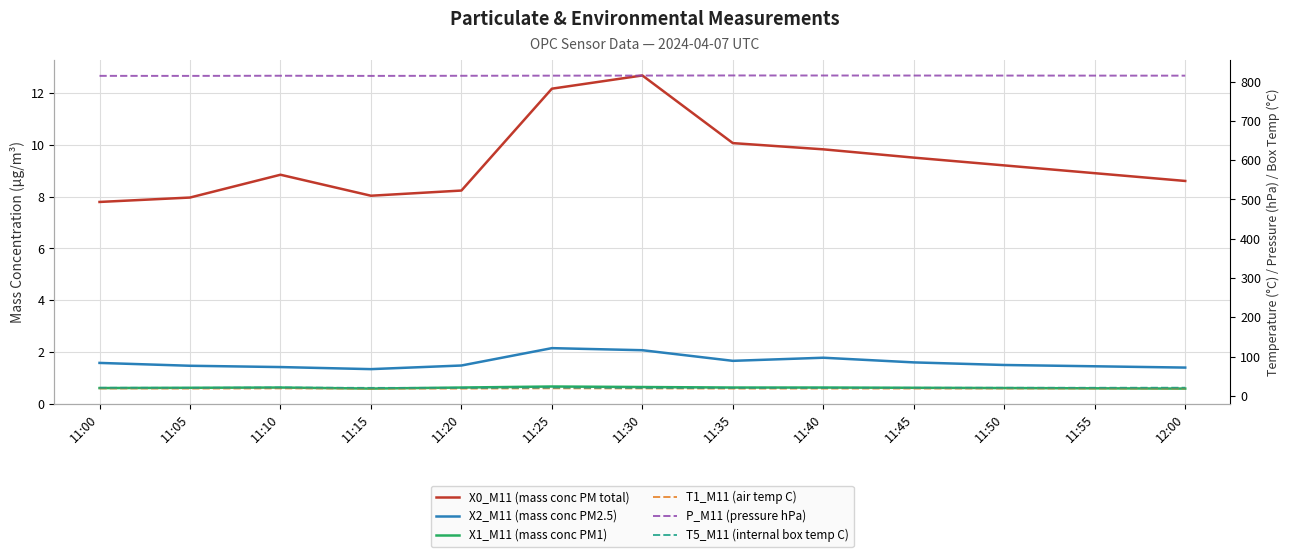

What are all the series names shown in the legend?

X0_M11 (mass conc PM total), X2_M11 (mass conc PM2.5), X1_M11 (mass conc PM1), T1_M11 (air temp C), P_M11 (pressure hPa), T5_M11 (internal box temp C)